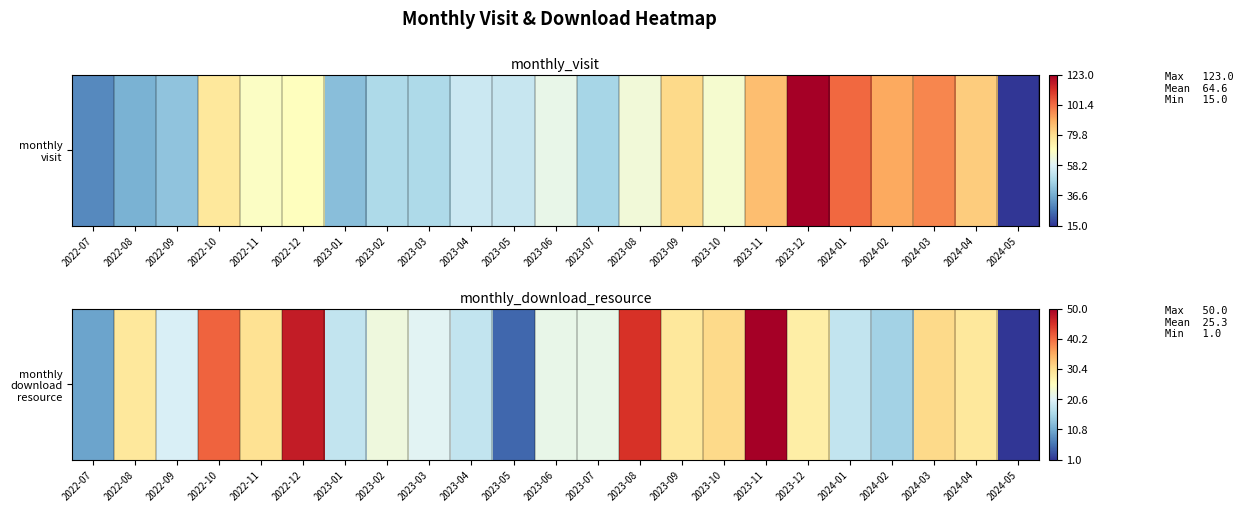

What value does the data have at 2023-07, to the nearest 10?

20